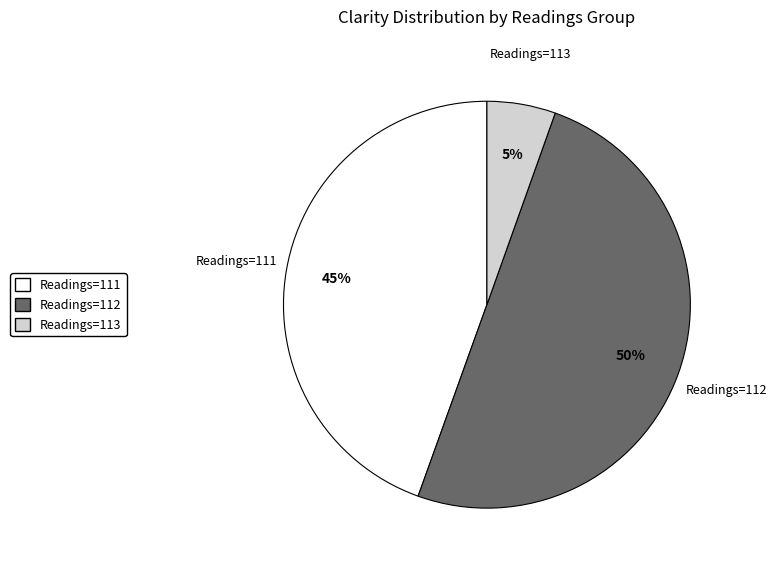

To the nearest percent, what is the average slice percentage?

33%